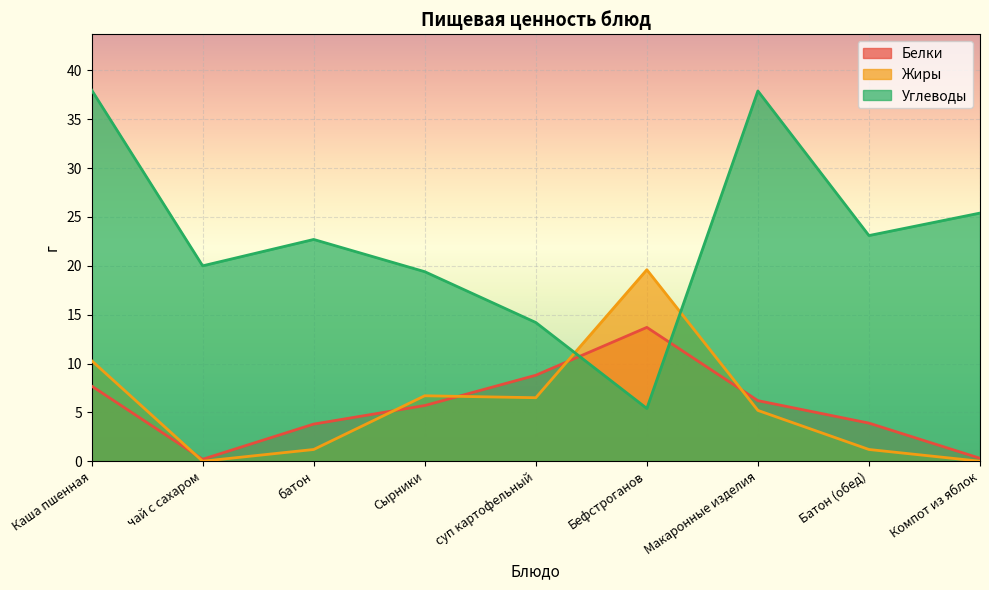

What are all the series names shown in the legend?

Белки, Жиры, Углеводы